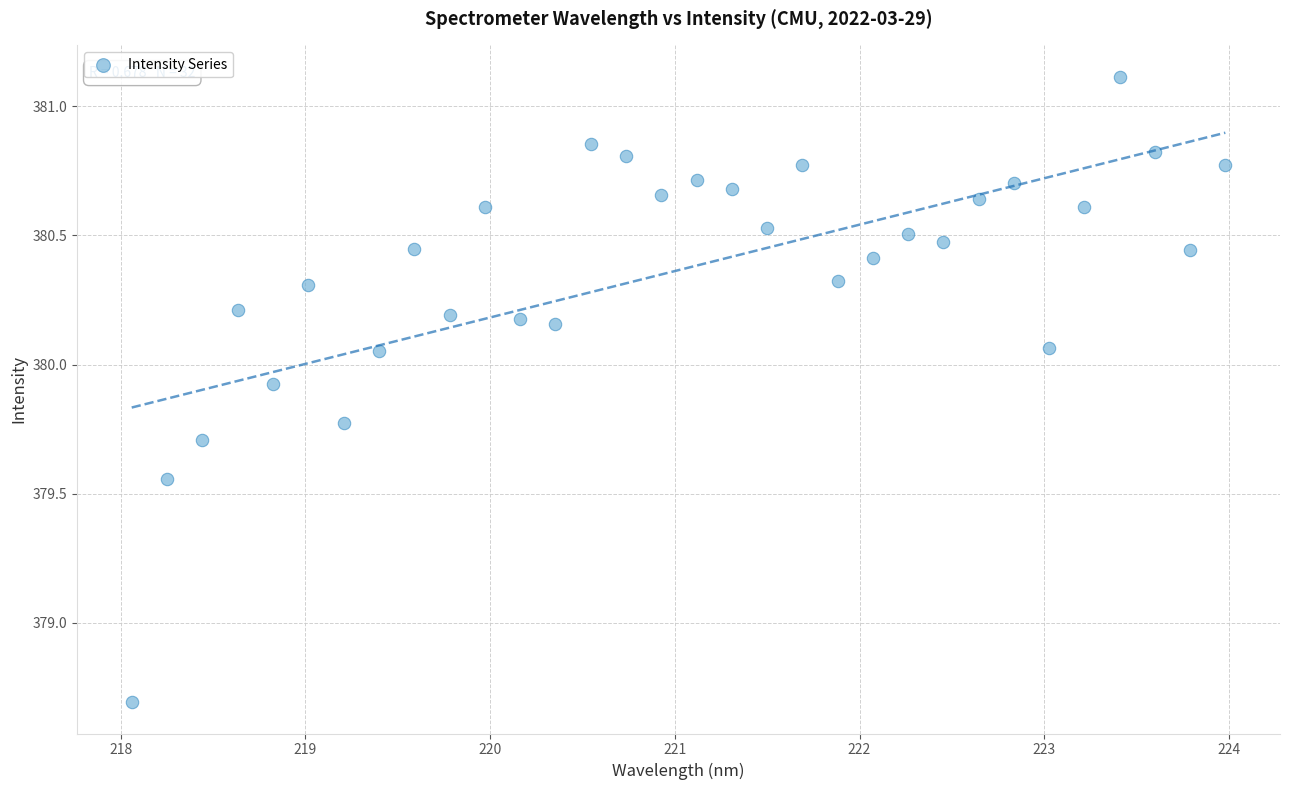

What is the range of Y values (max minus min)?

2.4